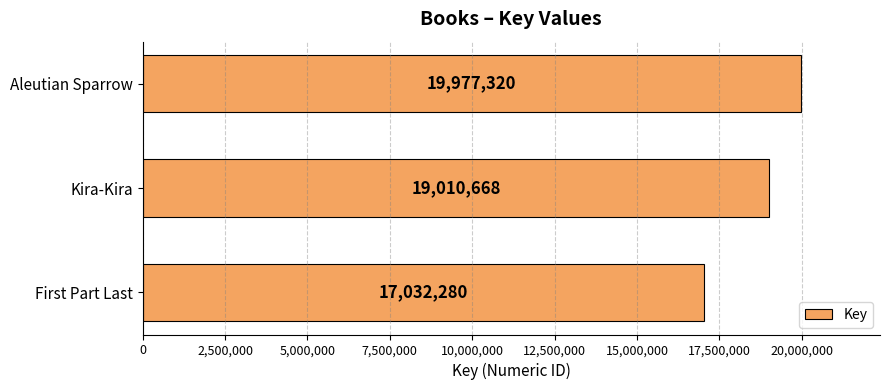

Are the bars grouped side by side (vs. stacked)?

No